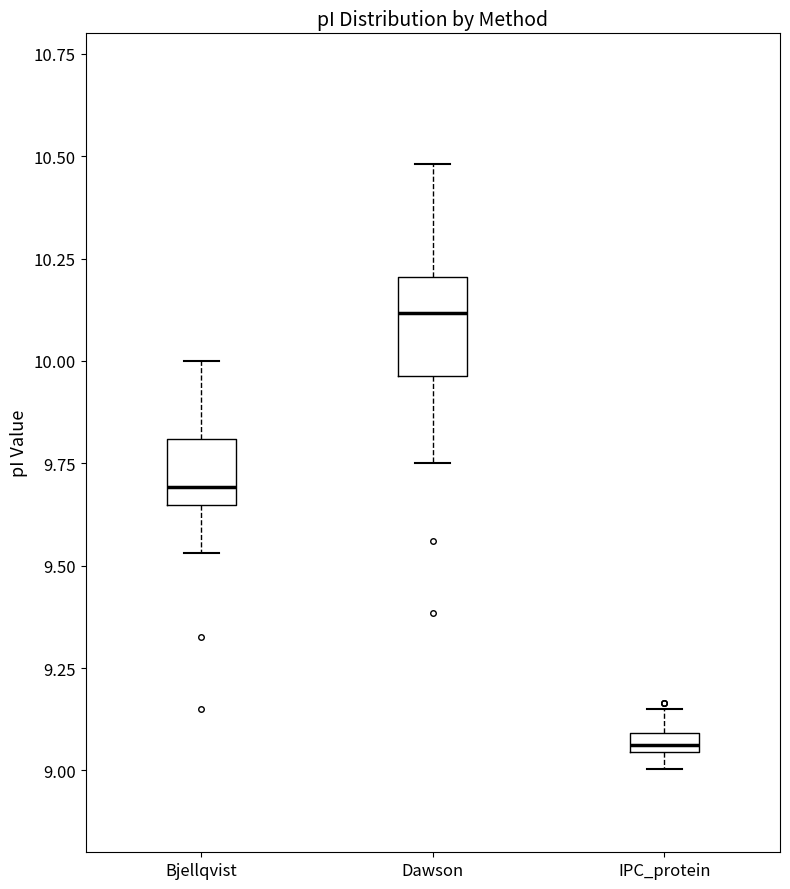

Where is the upper edge of the box for Dawson on the y-axis? The values are not printed on the chart, so give them approximately, as read against the axis.

10.20